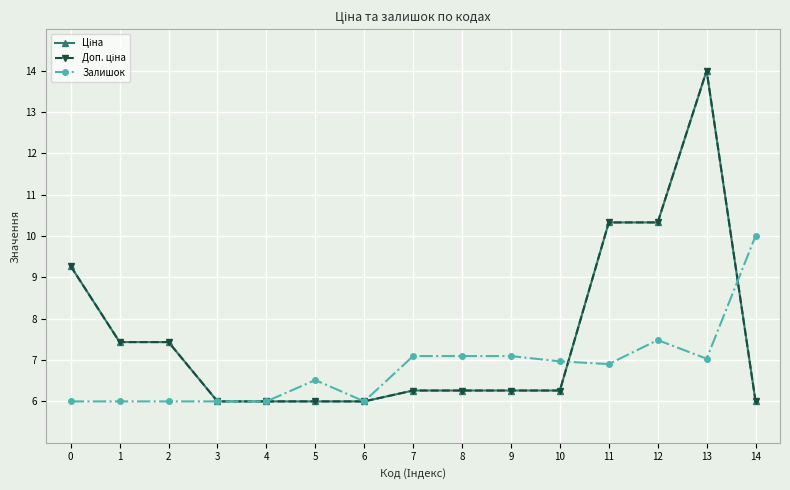

Does the chart have visible grid lines?

Yes